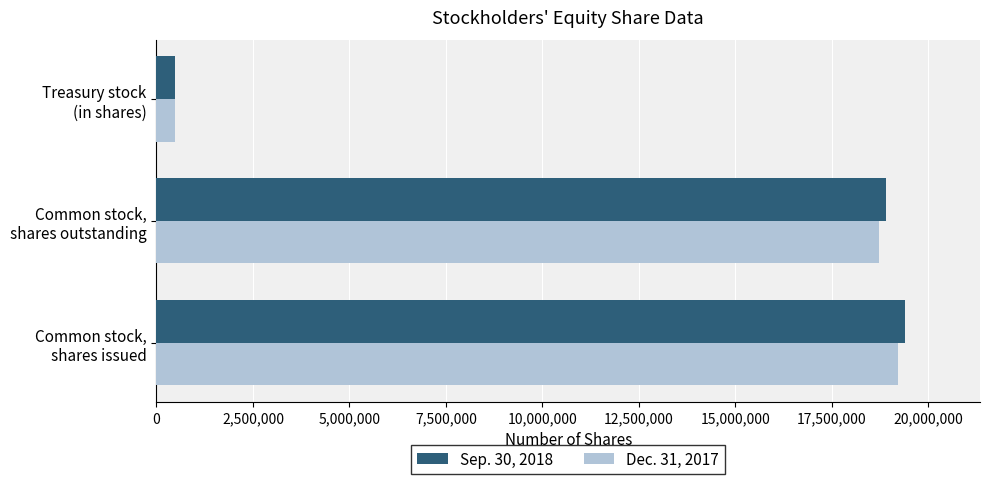

List the series in order of their peak value, lowest first.

Dec. 31, 2017, Sep. 30, 2018